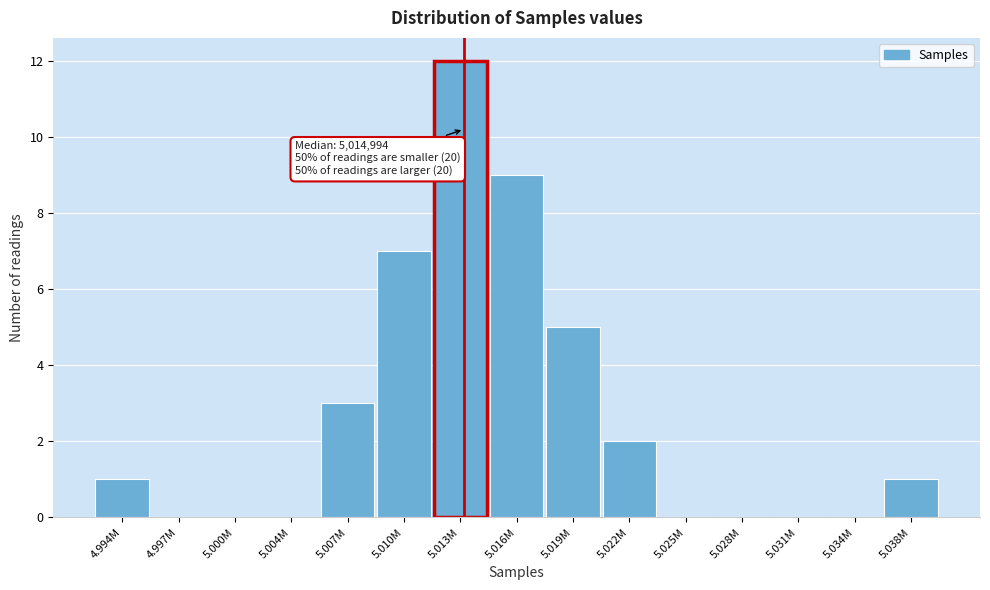

Reading left to right, list all the values displayed in this chart.

4.994M=1	4.997M=0	5.000M=0	5.004M=0	5.007M=3	5.010M=7	5.013M=12	5.016M=9	5.019M=5	5.022M=2	5.025M=0	5.028M=0	5.031M=0	5.034M=0	5.038M=1